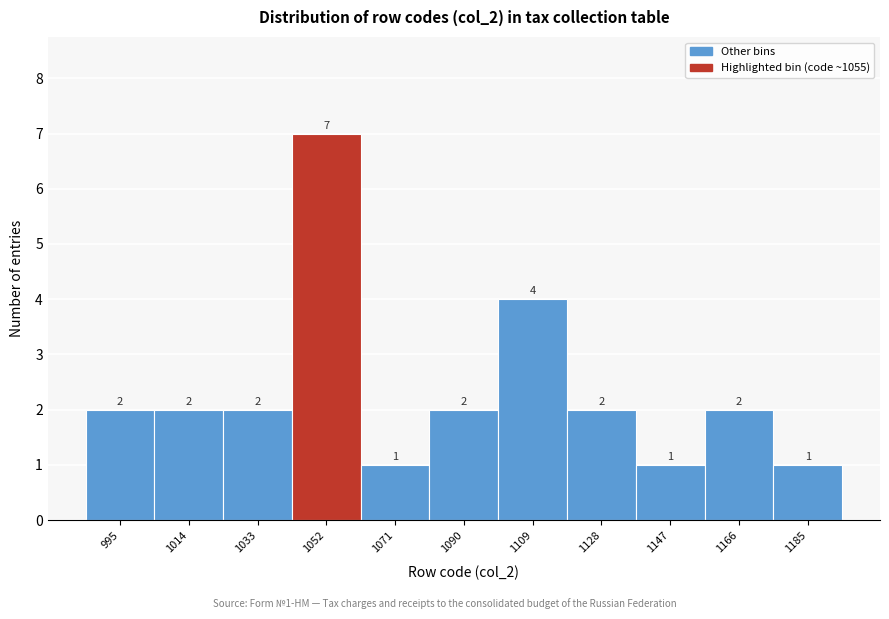

Reading left to right, extract all data points from this chart.

2	2	2	7	1	2	4	2	1	2	1